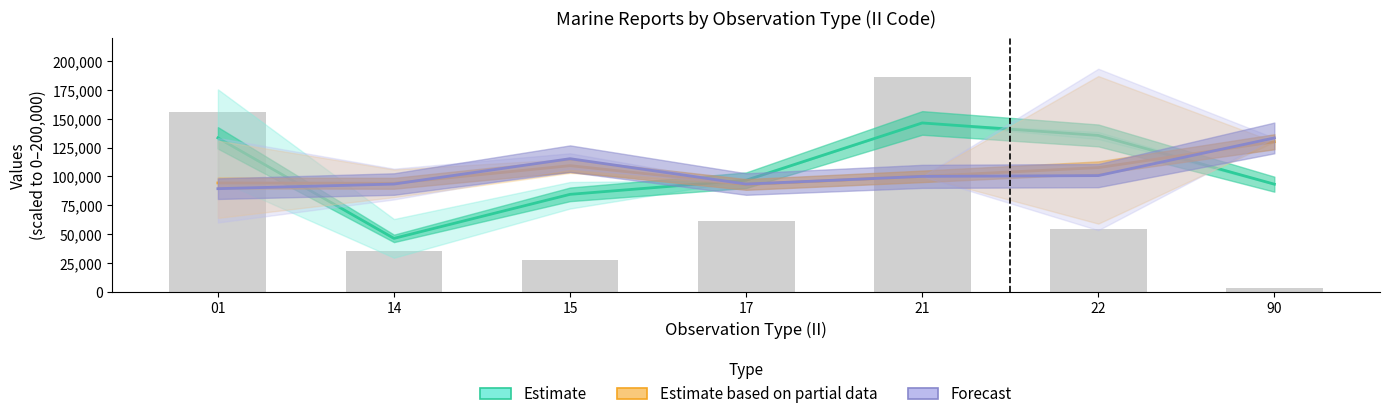

The Forecast (GROUP_CNT scaled) series shows 164884.9 at 22. True or false?

False